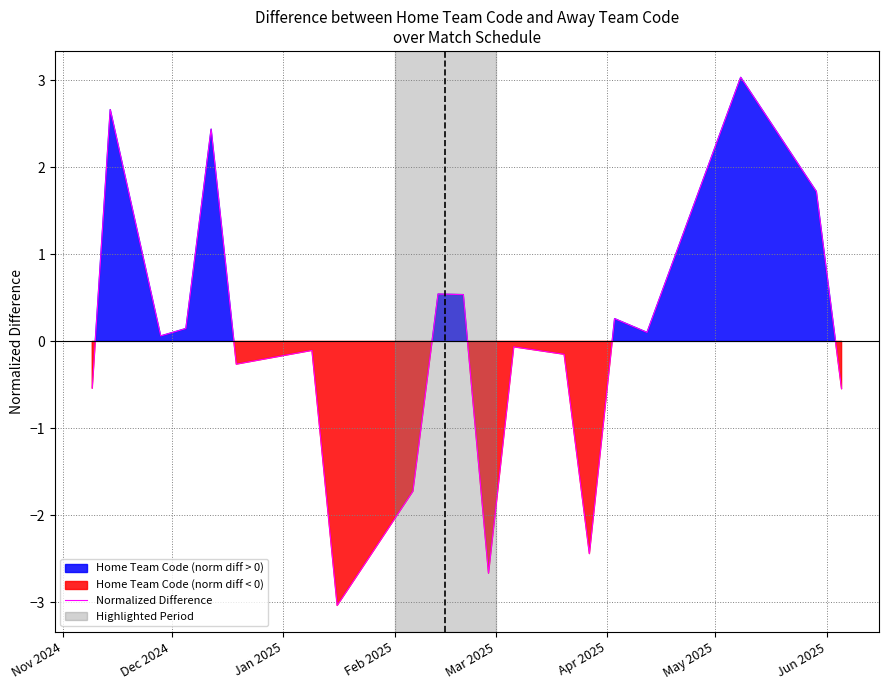

What is the highest value of the Normalized Difference series?

3.0